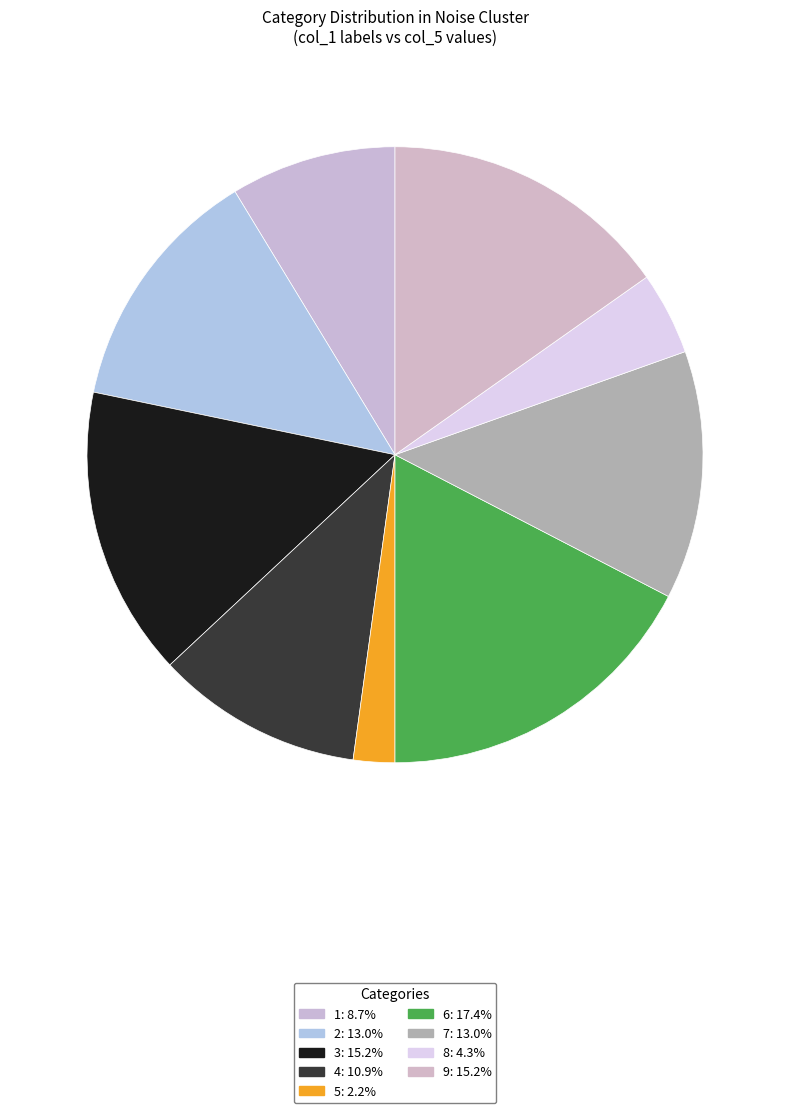

Count the number of slices in the pie.

9